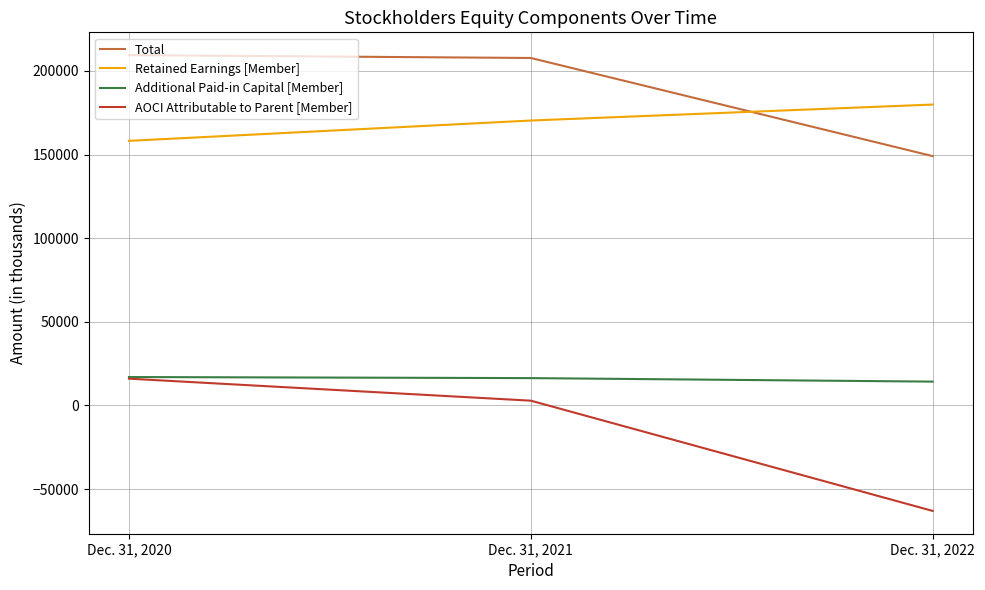

Is it true that Retained Earnings [Member] equals 102399 at Dec. 31, 2022?

False